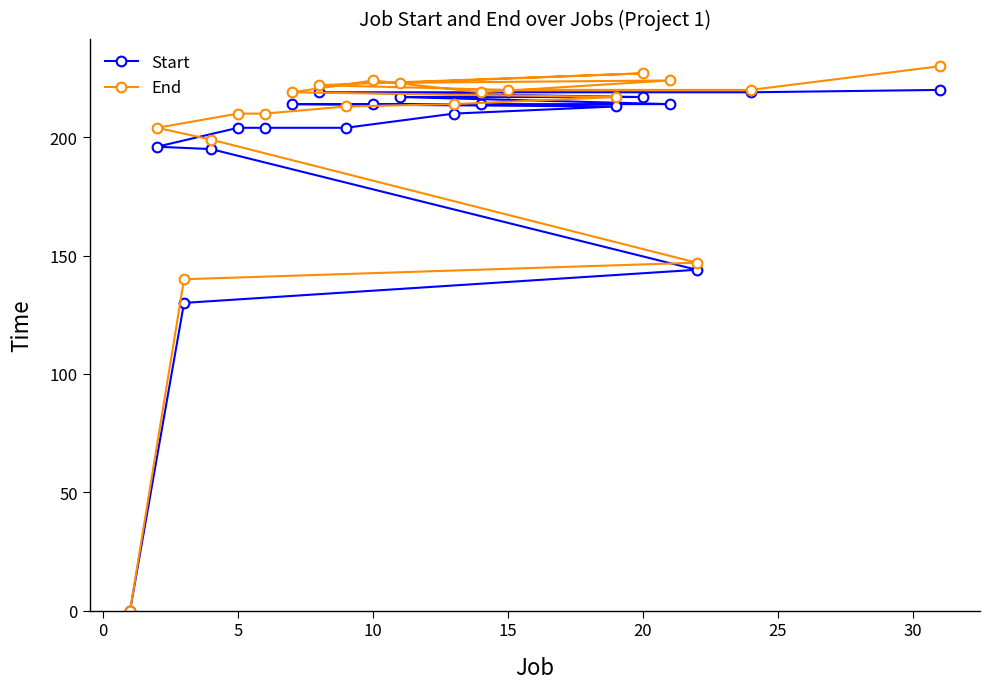

What is the total value across all series at 20?

444